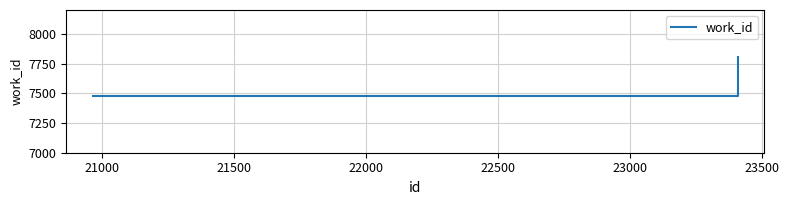

What is the minimum value shown in the chart?

7476